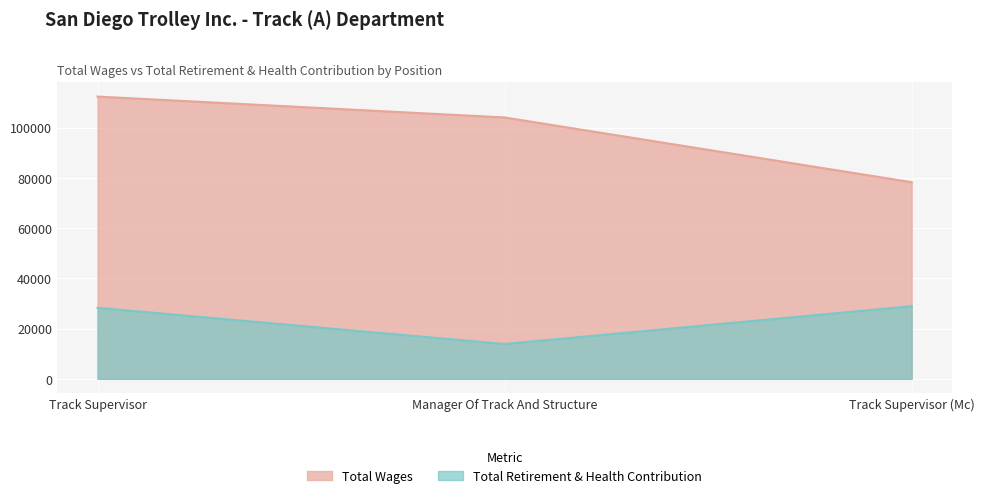

List the series in order of their overall mean, lowest first.

Total Retirement & Health Contribution, Total Wages